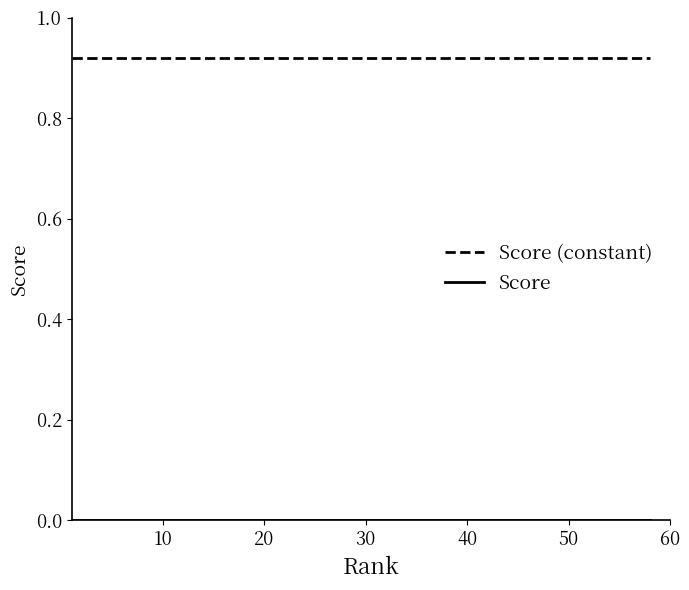

How many lines are shown in the chart?

2